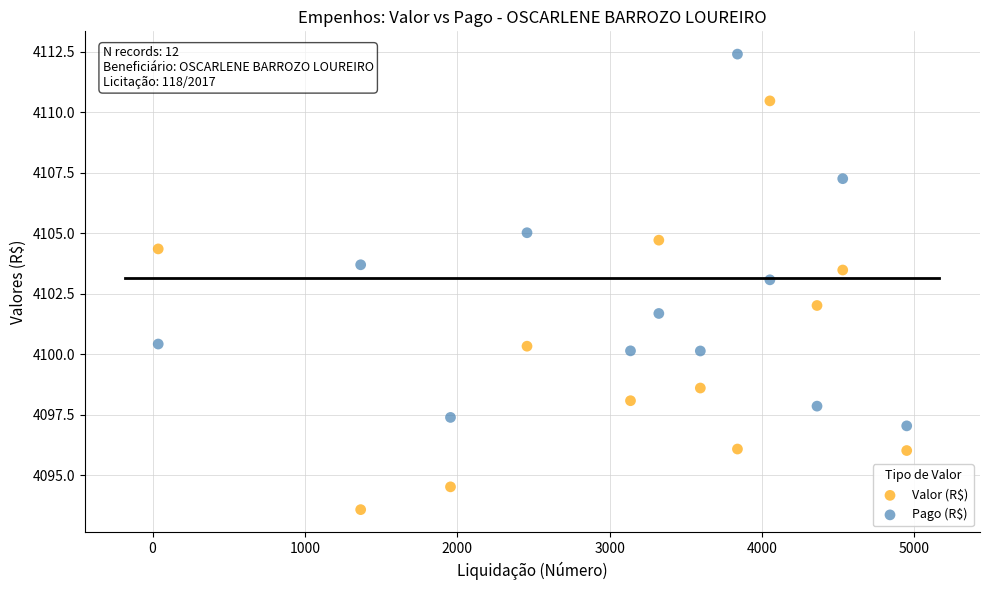

What is the X range (max minus min) for the scatter plot?

4913.1